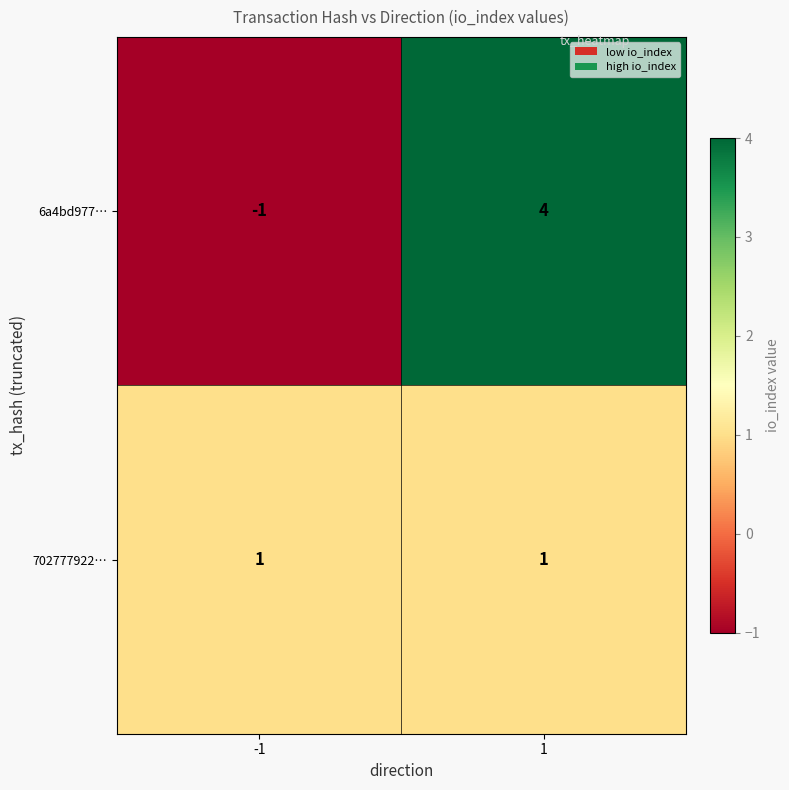

What is the difference between the highest and lowest values at 1?

3